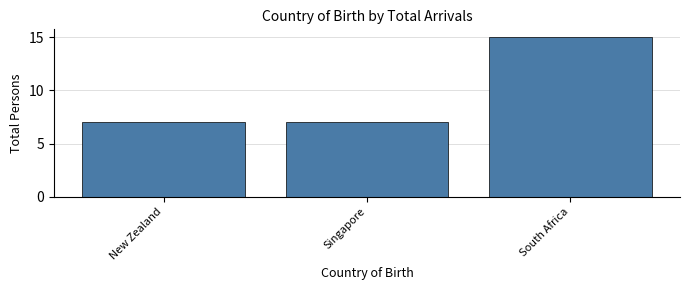

Reading left to right, extract all data points from this chart.

New Zealand=7	Singapore=7	South Africa=15